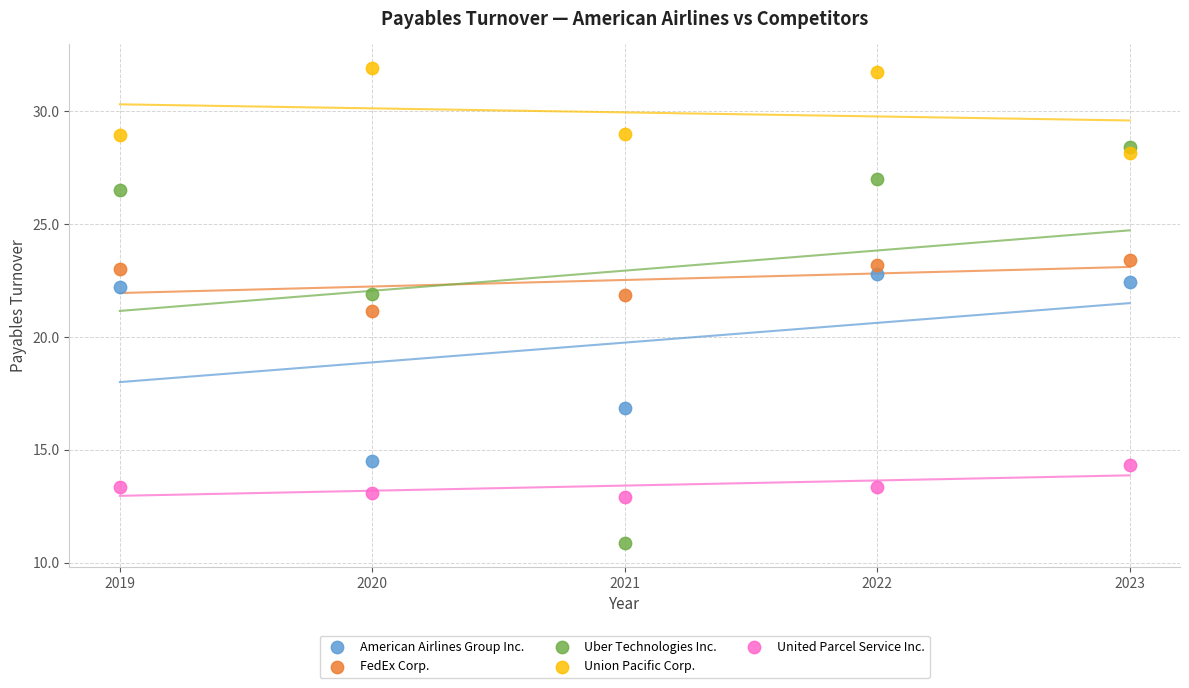

Across all data points, what is the range of X values (max minus min)?

4.0